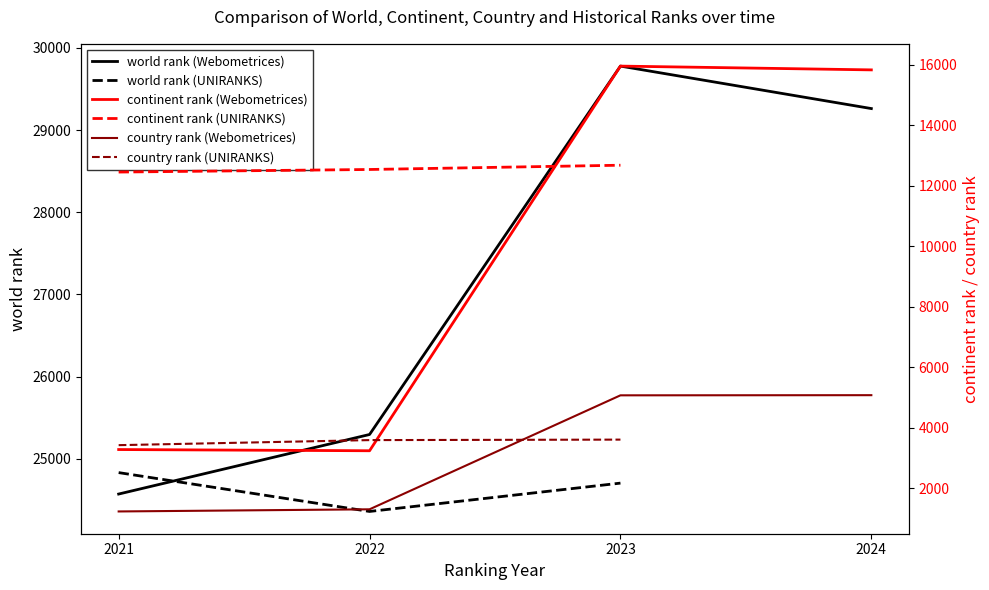

How many values exceed 12534?

1